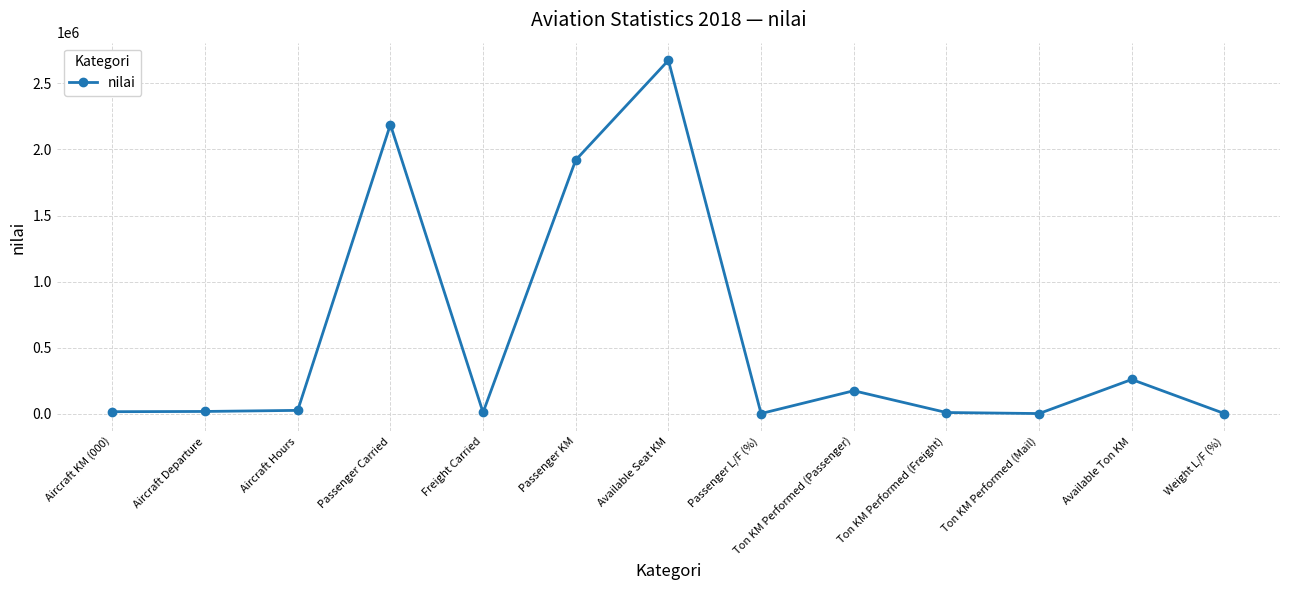

What is the maximum value shown in the chart?

2675261